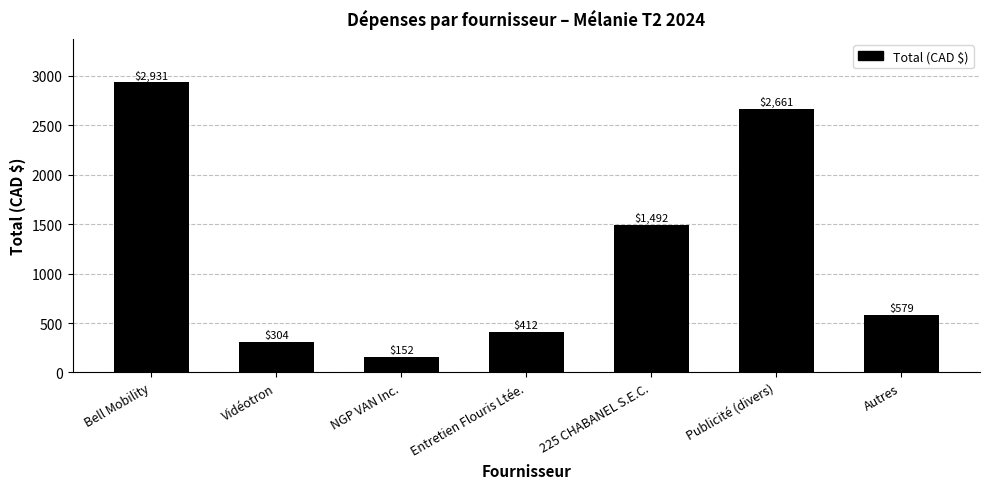

Where is the data nearest to the value 1541?

225 CHABANEL S.E.C.